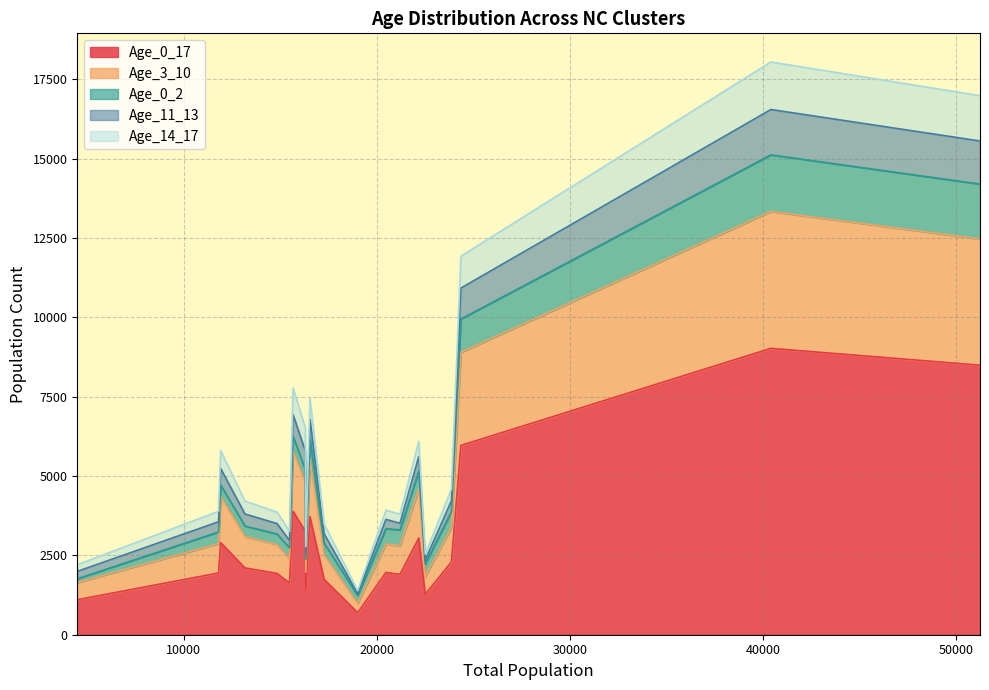

What is the value of the Age_0_17 point at the 14th from the left?

3048